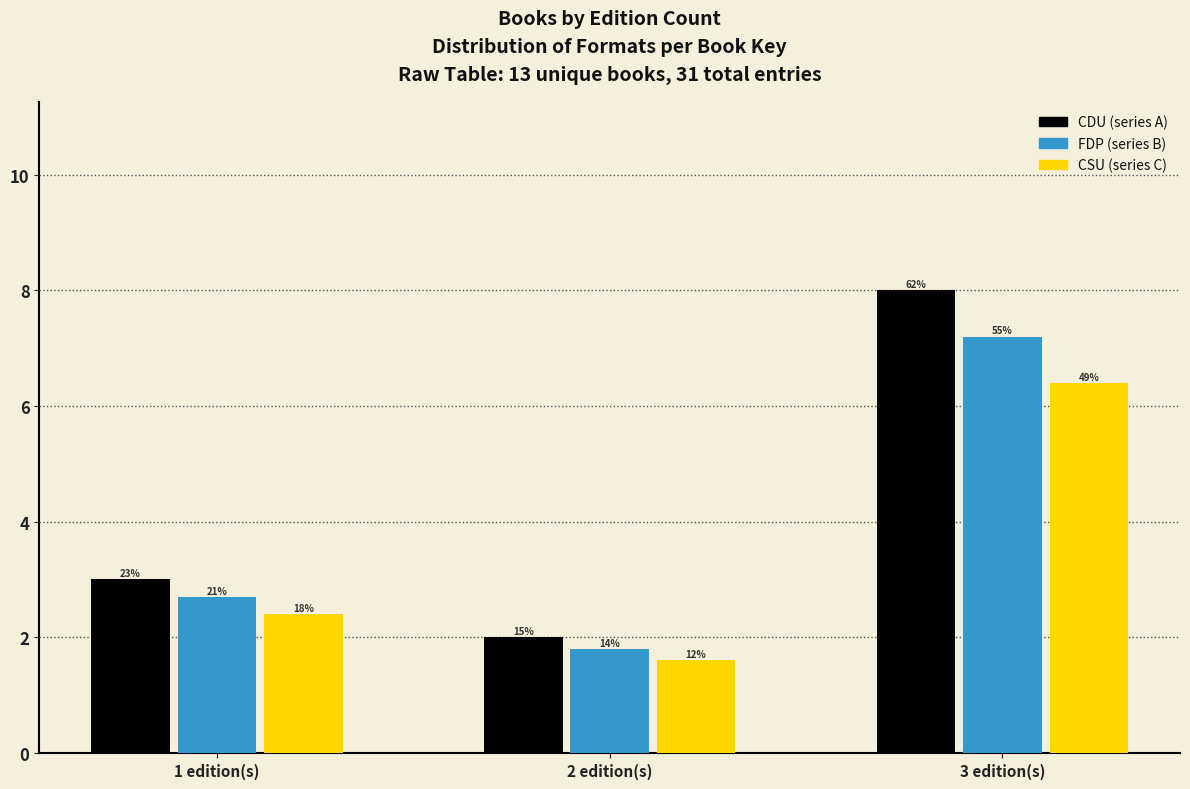

How many bars are there in total?

9